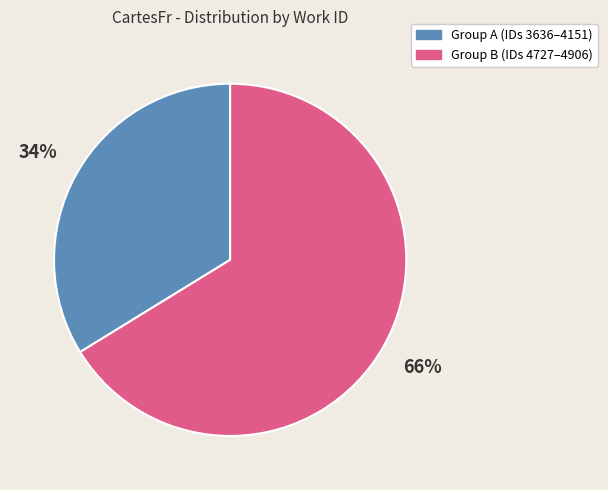

To the nearest percent, what is the average slice percentage?

50%